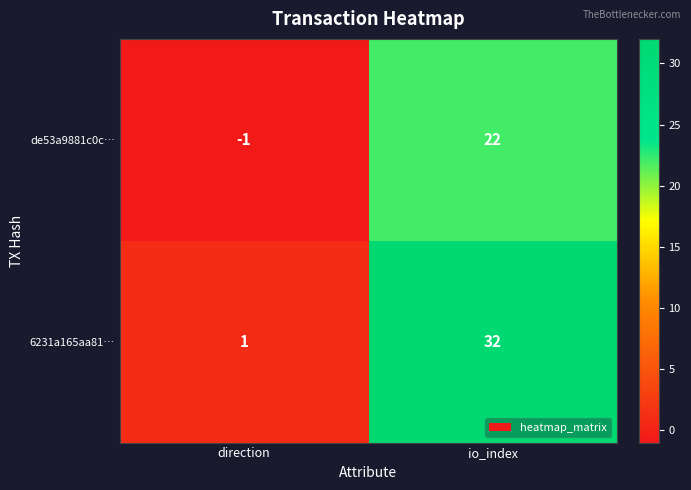

At how many categories does at least one series exceed 15?

1